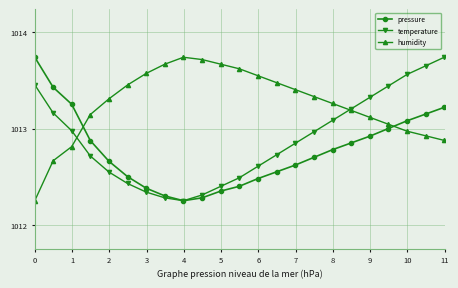

True or false: pressure has more than 2 points higher than both neighbors.

False